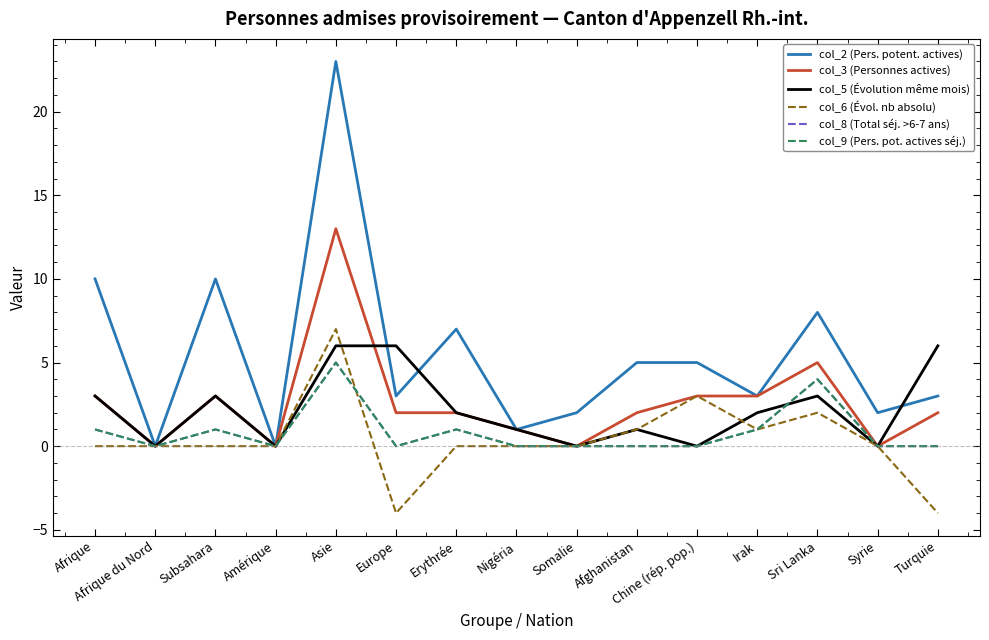

What position from the right is Asie?

11